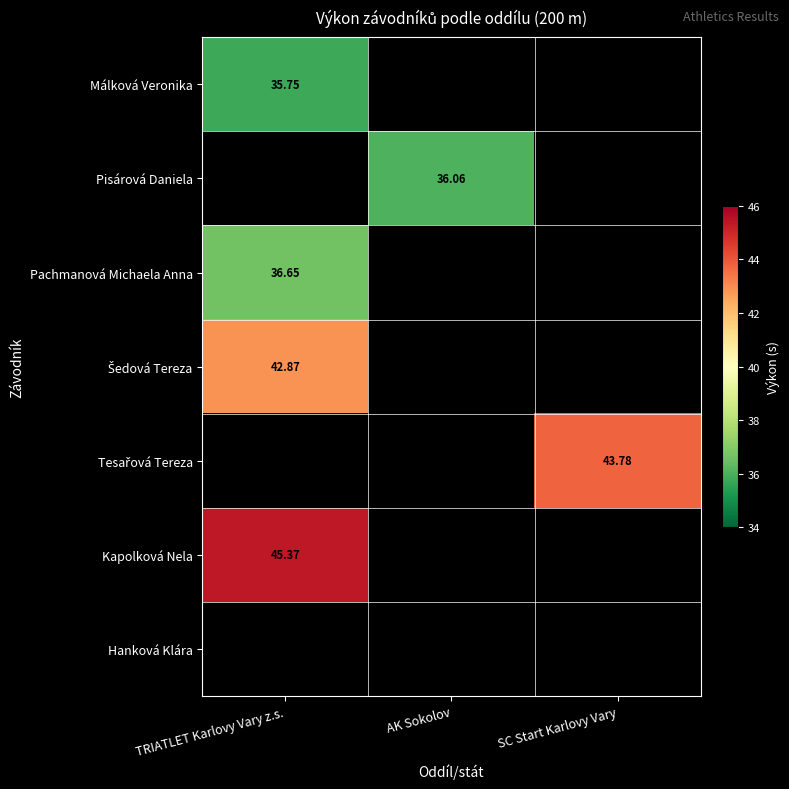

At which label is Kapolková Nela closest to 45?

TRIATLET Karlovy Vary z.s.